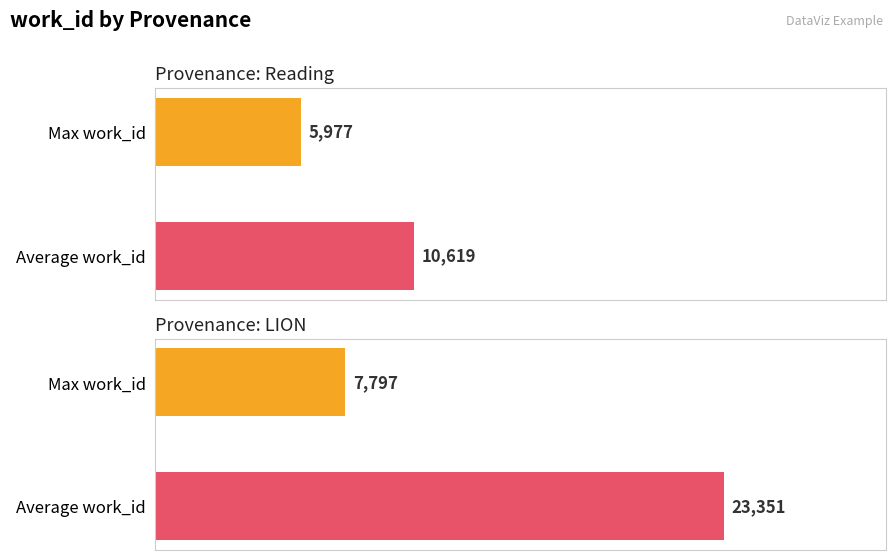

How many values in the Max work_id series are below 23351?

2